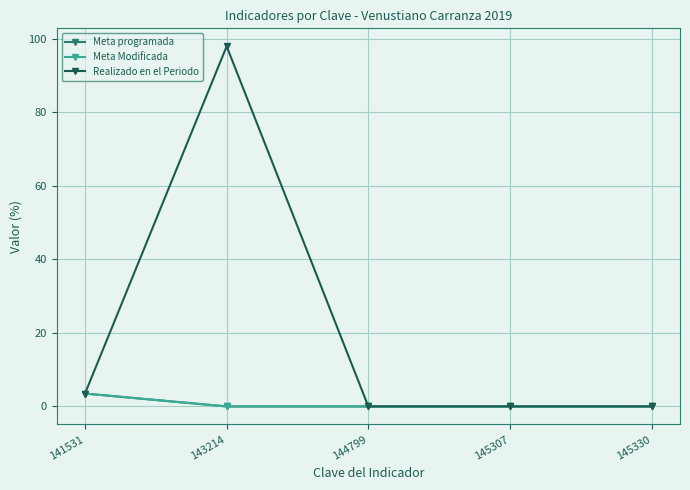

At which category is the sum across all series the highest?

143214